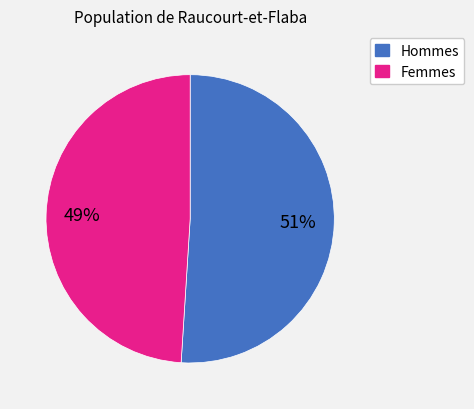

To the nearest percent, what is the average slice percentage?

50%